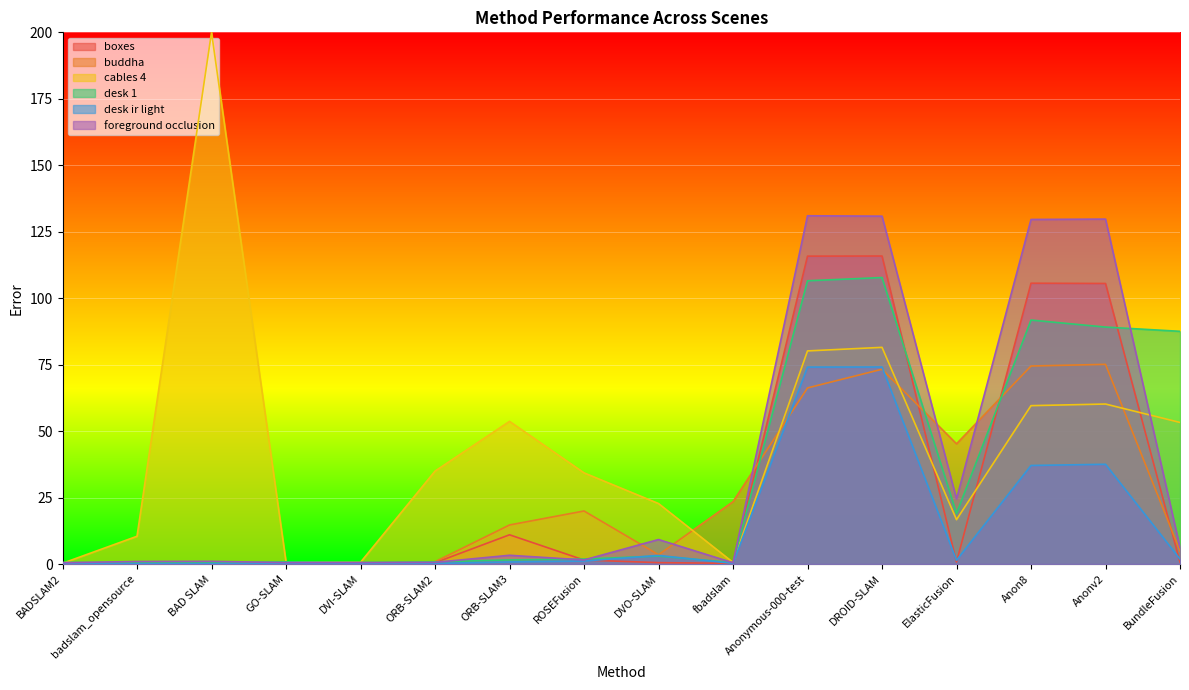

Is it true that buddha equals 31.8 at fbadslam?

False